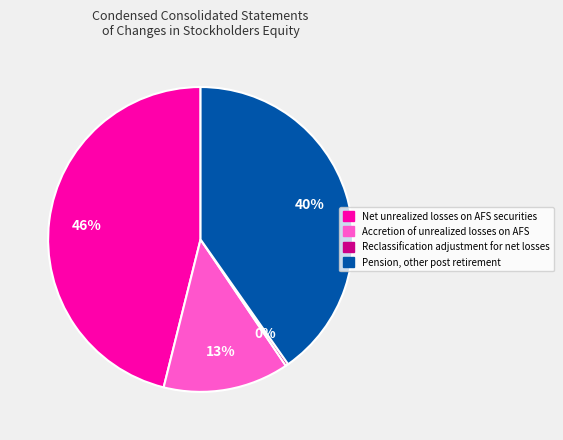

Does Net unrealized losses on AFS securities account for over 50% of the chart?

No